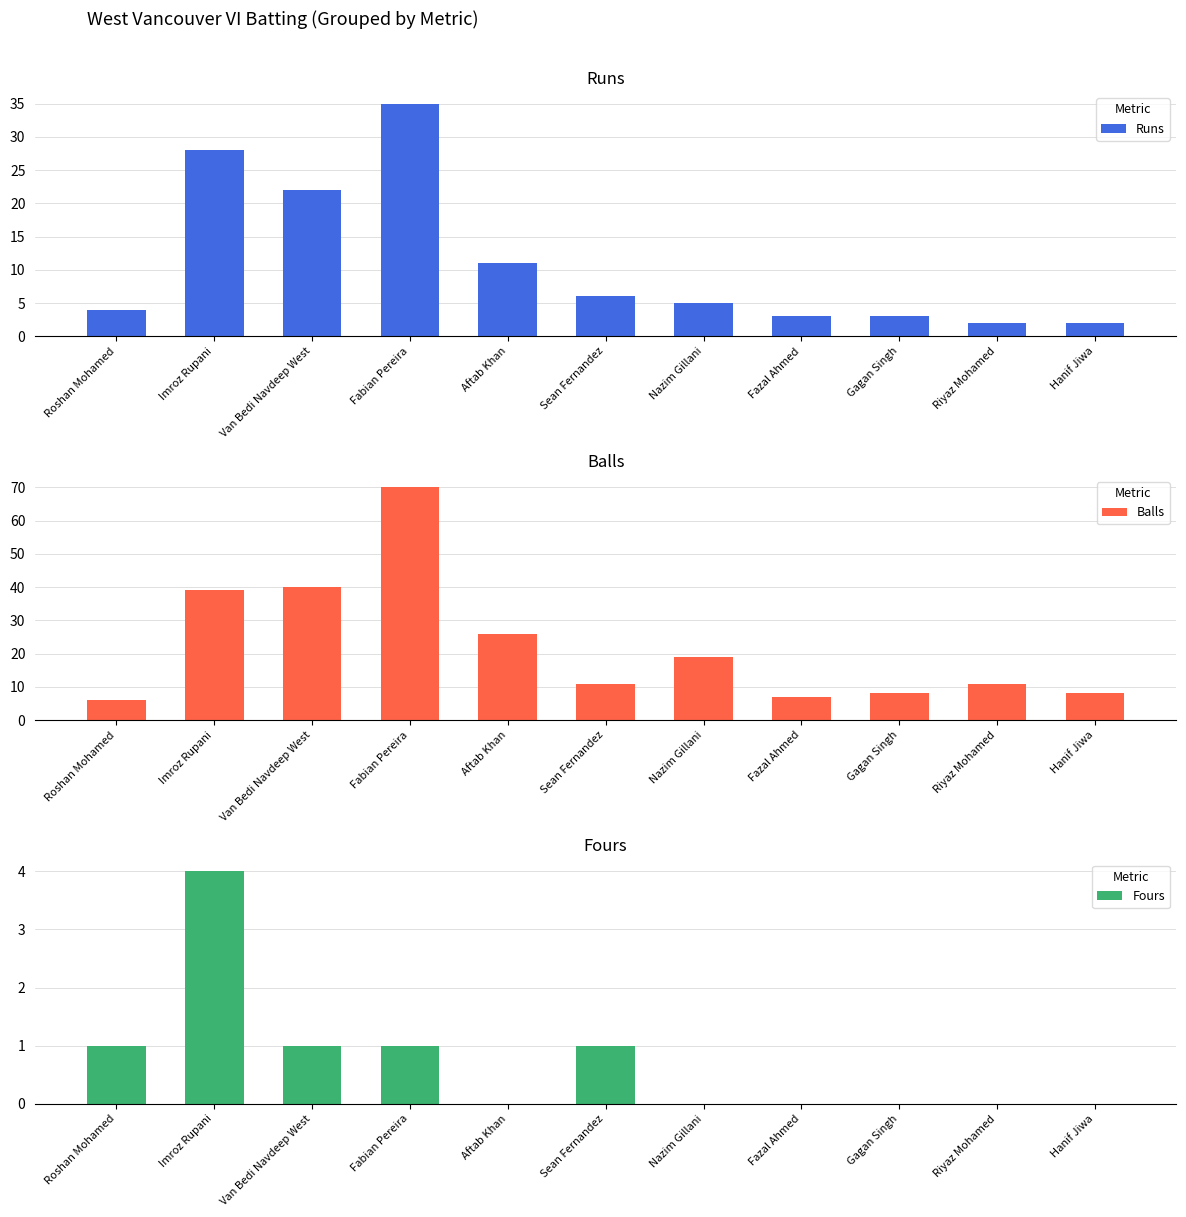

At which label does Runs first exceed 5?

Imroz Rupani